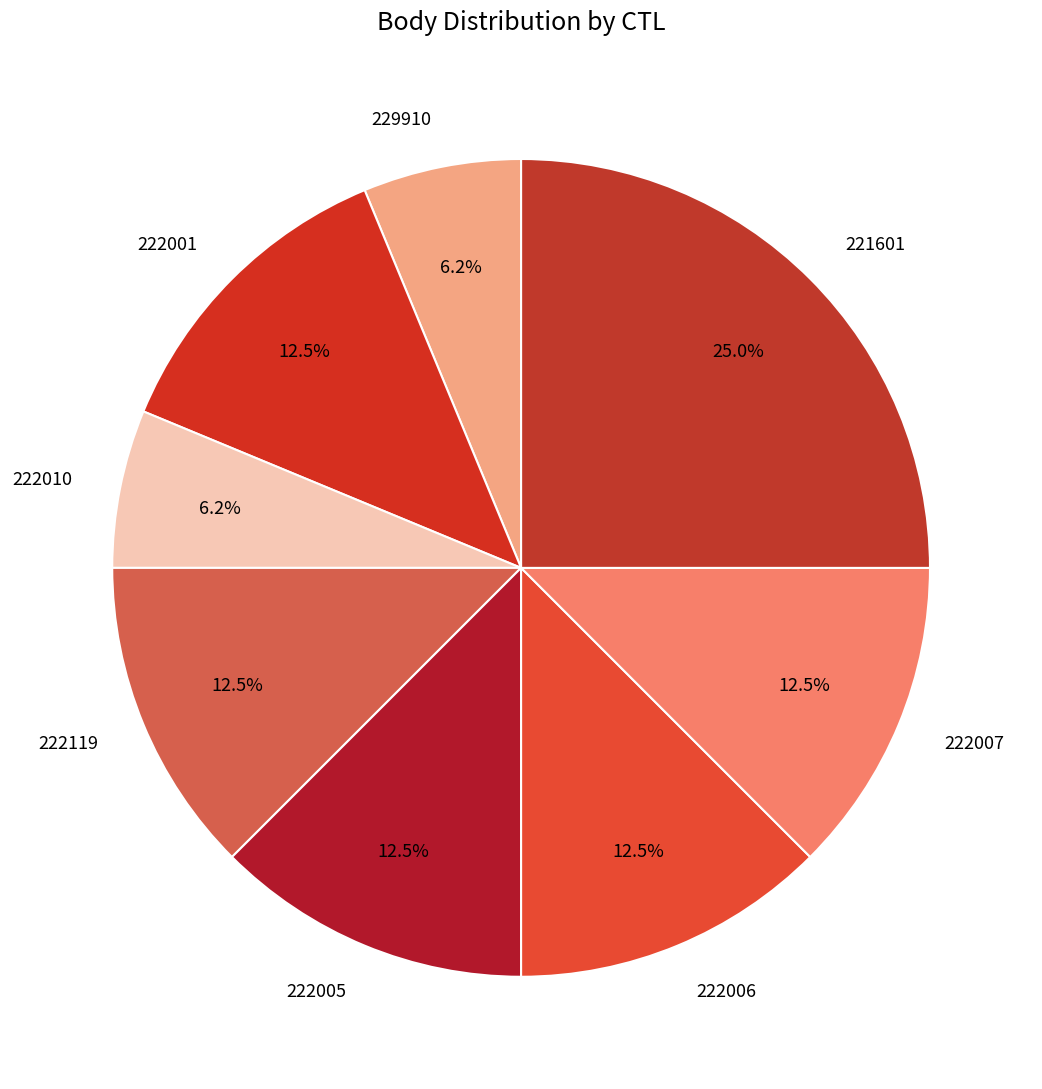

Count the number of slices in the pie.

8